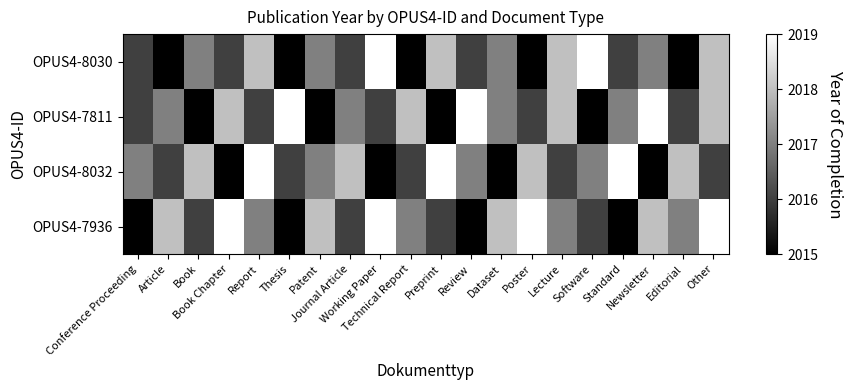

Which has a higher value, Book or Review?

Book